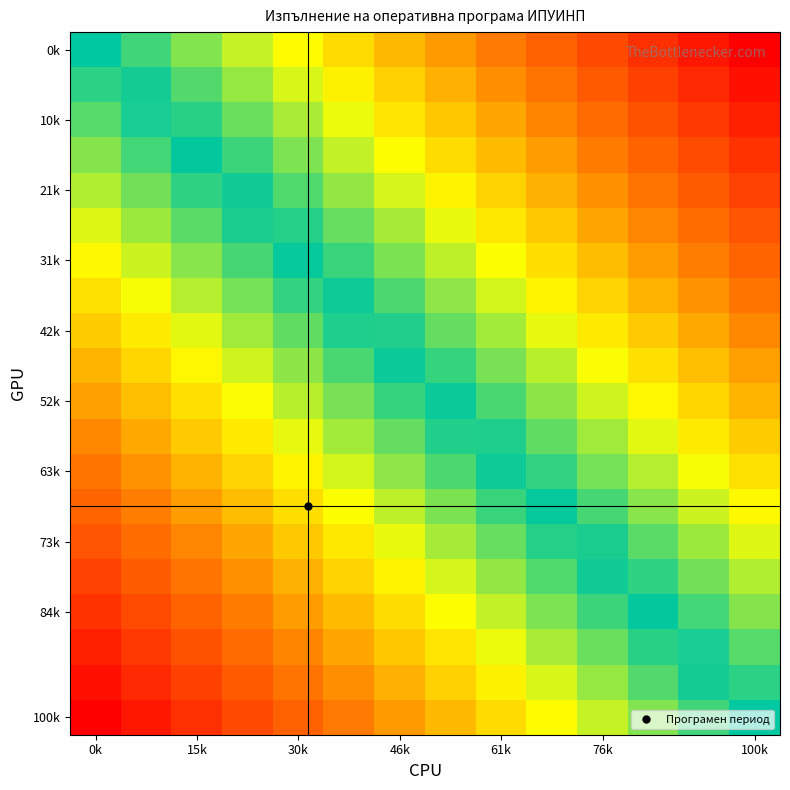

What is the maximum value shown in the chart?

1.0